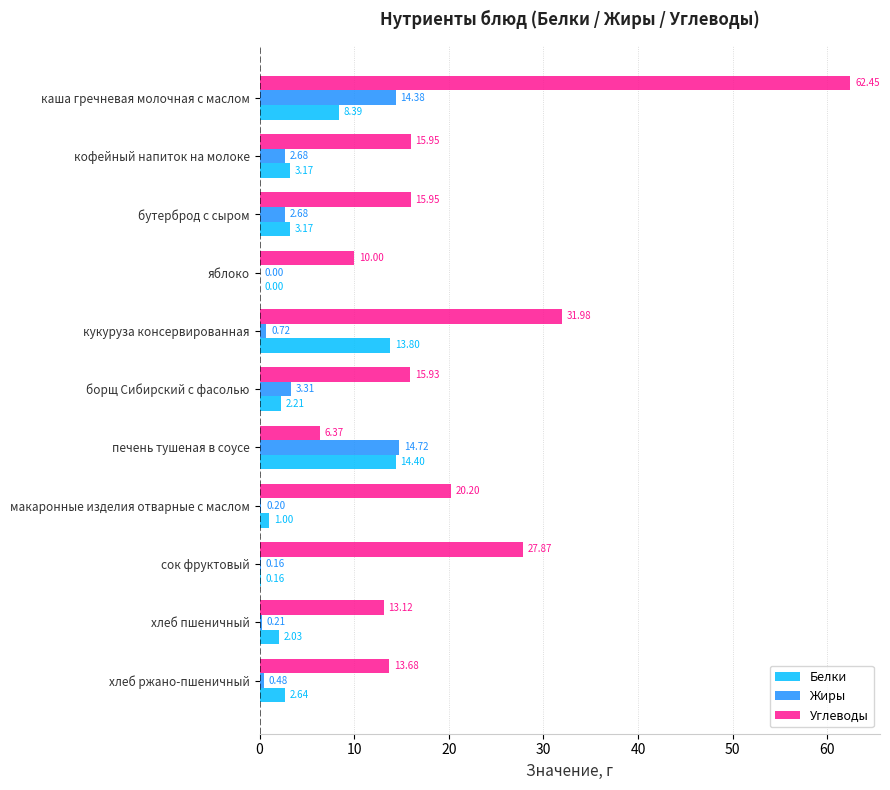

What is the sum of the Углеводы values at каша гречневая молочная с маслом and макаронные изделия отварные с маслом?

82.7